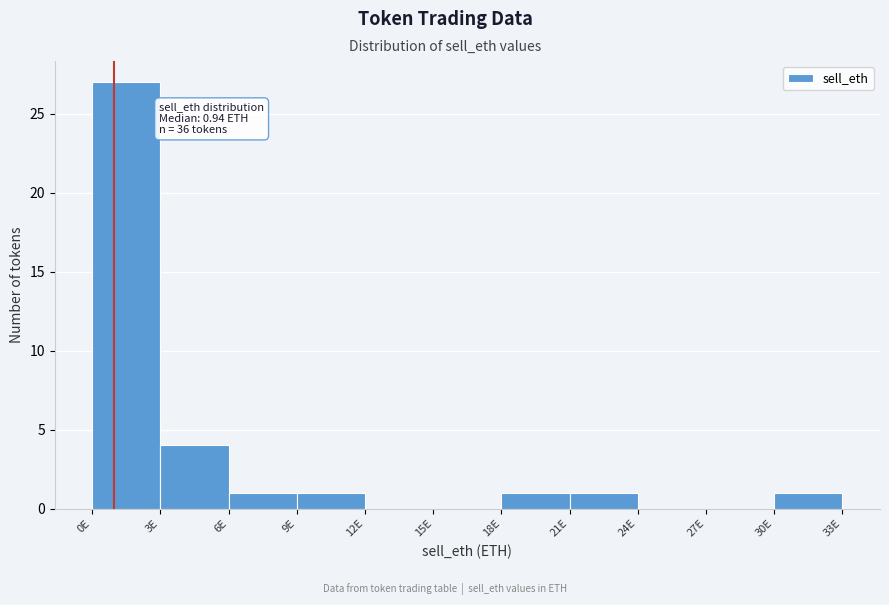

Over which range of the x-axis is the bar tallest?

0 to 3